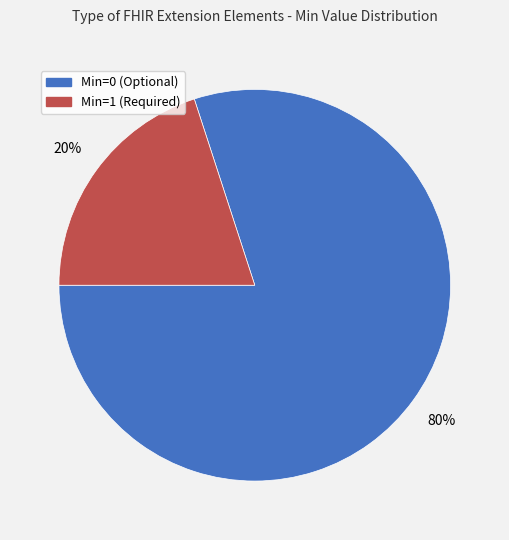

Is there any slice that represents more than half of the pie?

Yes